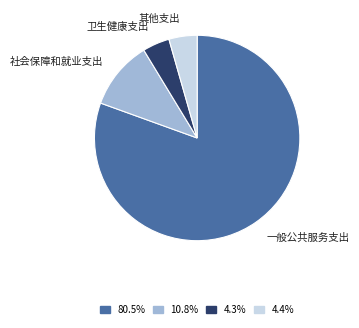

Is the sum of 4.3% and 10.8% greater than half?

No